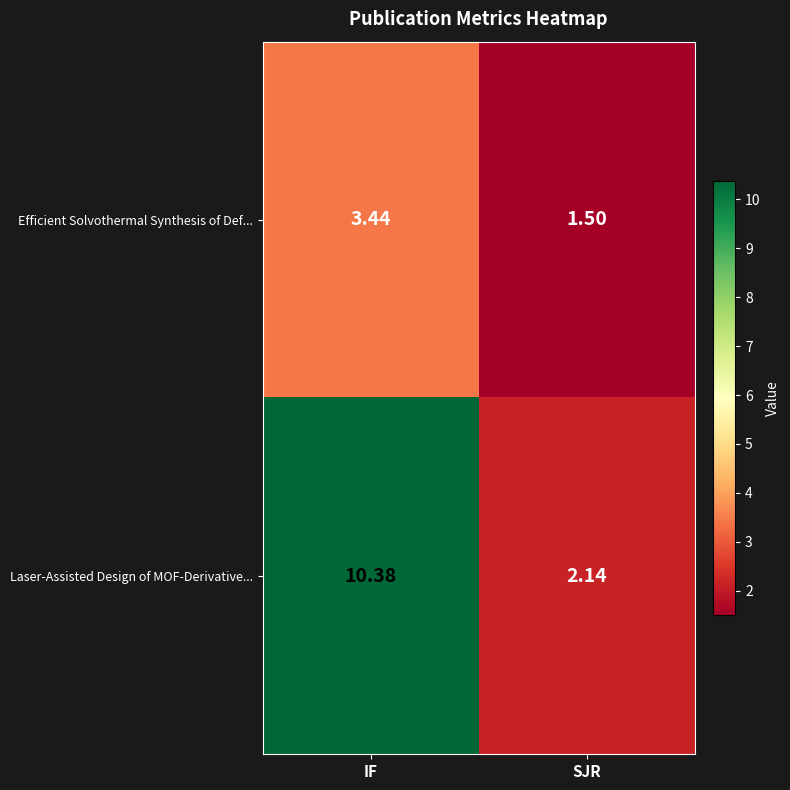

At IF, list the series in order from largest to smallest.

Laser-Assisted Design of MOF-Derivative..., Efficient Solvothermal Synthesis of Def...